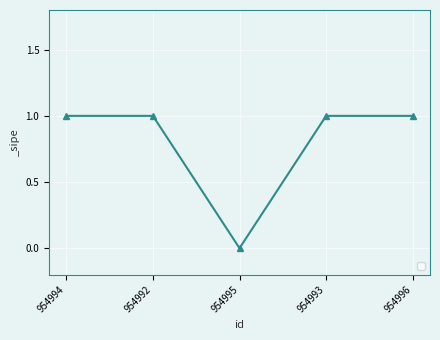

Which label corresponds to the smallest value in the chart?

954995